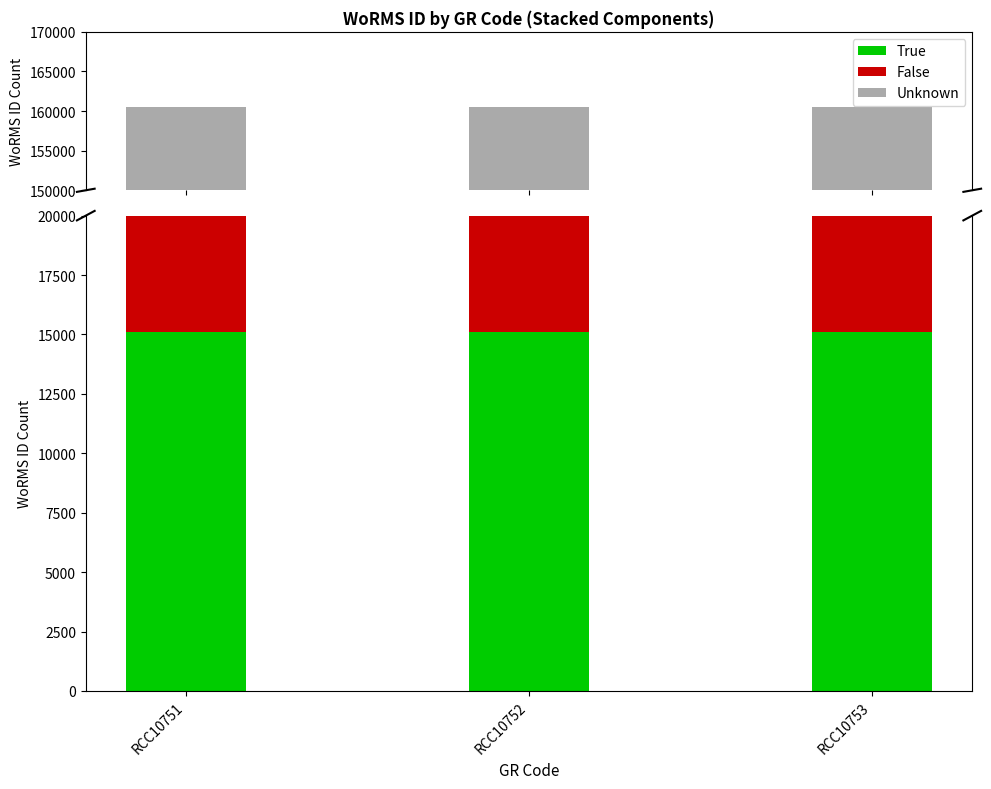

At RCC10752, list the series in order from smallest to largest.

False, True, Unknown